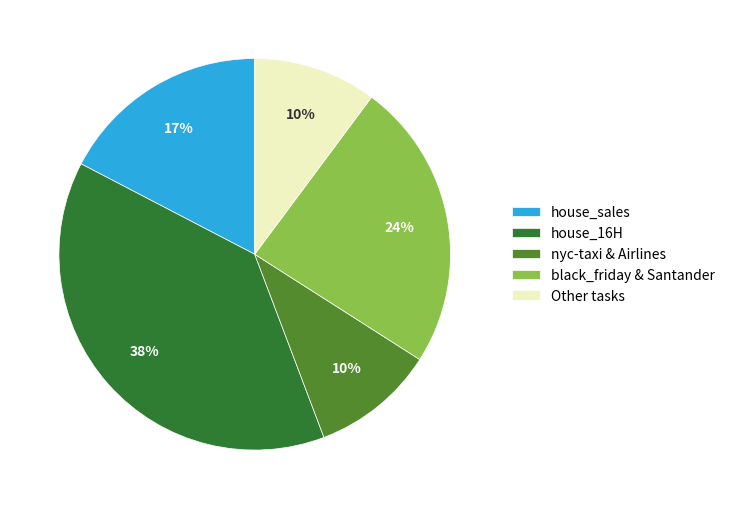

To the nearest percent, what is the average slice percentage?

20%